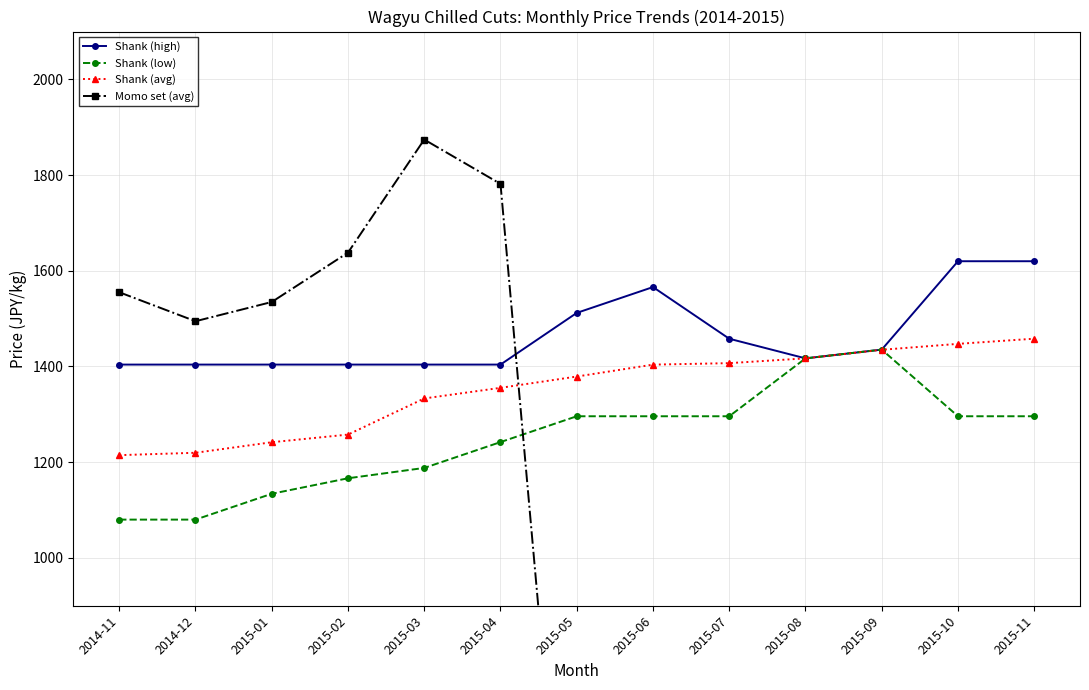

Which series changed the most between 2015-03 and 2015-06?

Momo set (avg)